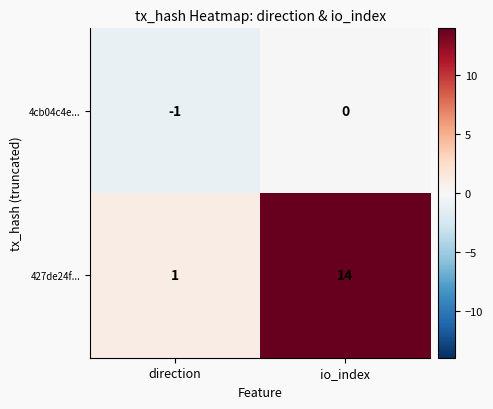

At which category is the sum across all series the highest?

io_index